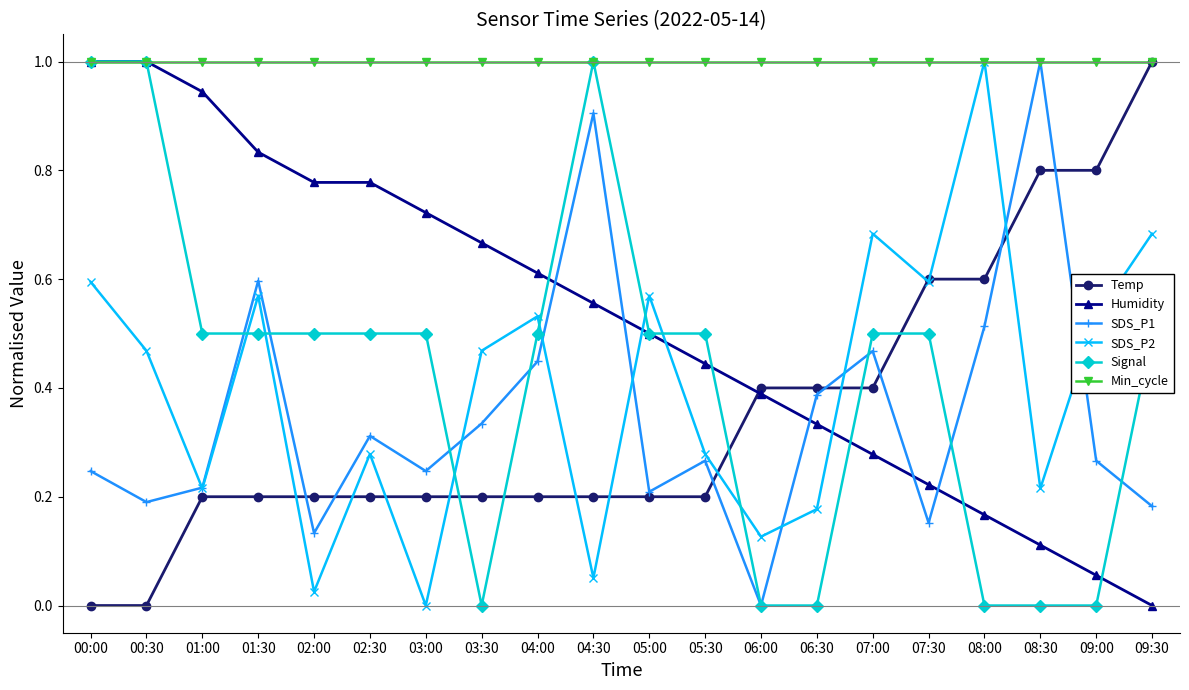

Which category has the highest value in the Temp series?

09:30